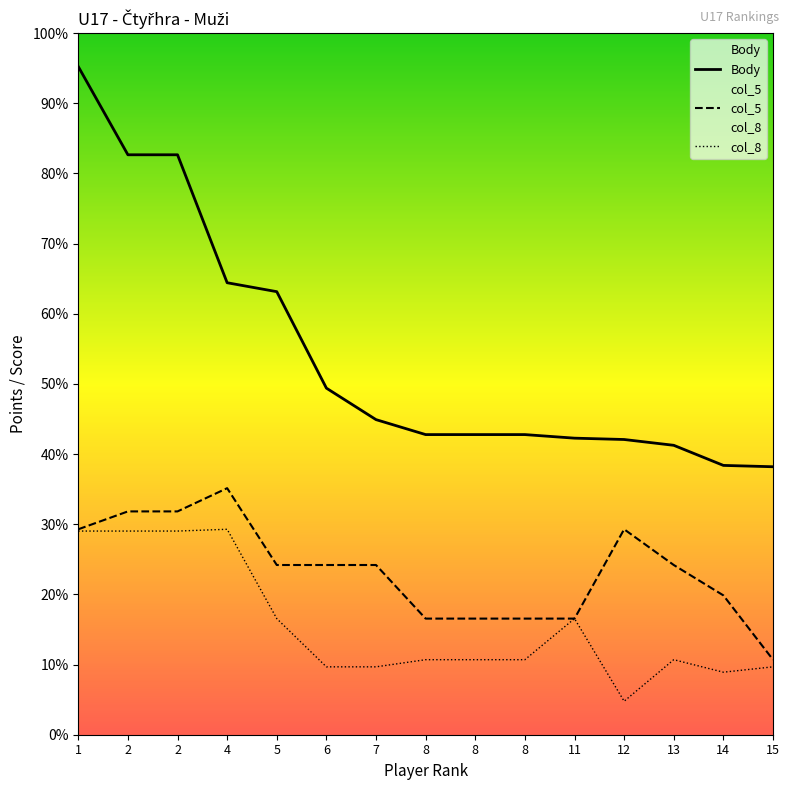

True or false: col_5 and Body intersect in this chart.

False